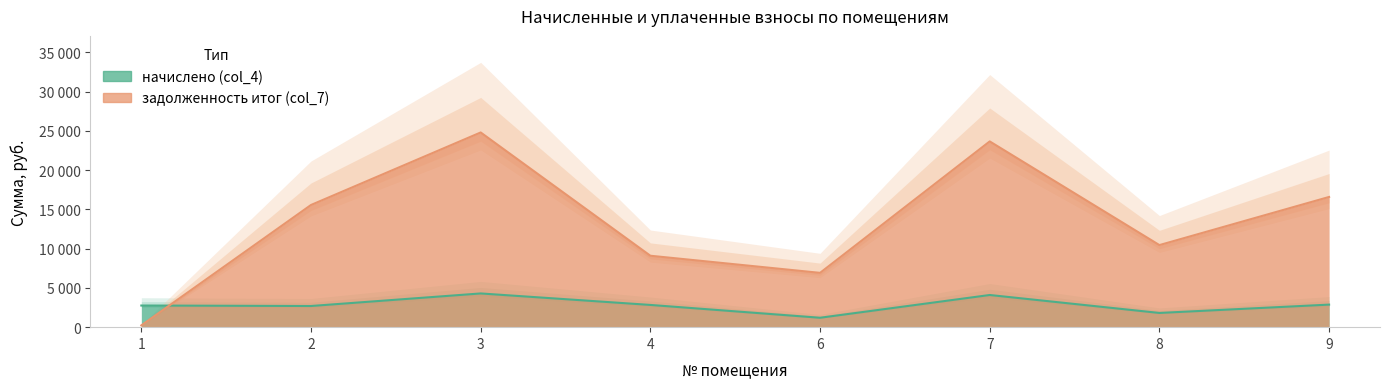

Which series has the widest spread of values?

задолженность итог (col_7)